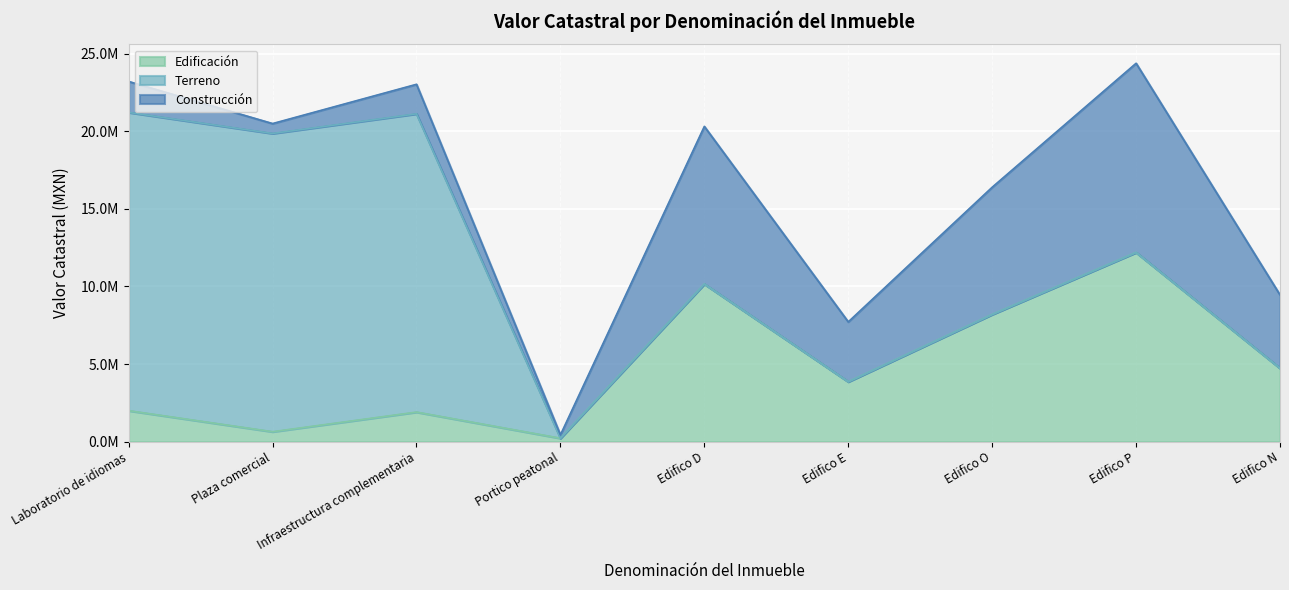

The value of Construcción at Plaza comercial is 637404.5. True or false?

True